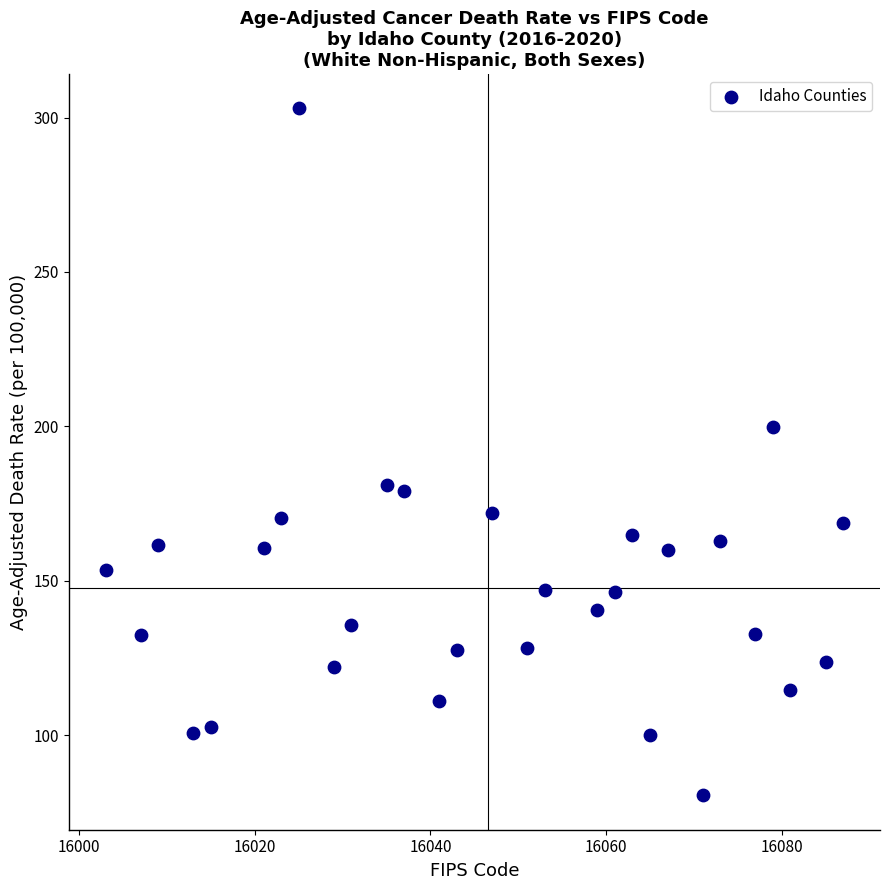

What is the range of Y values (max minus min)?

222.5